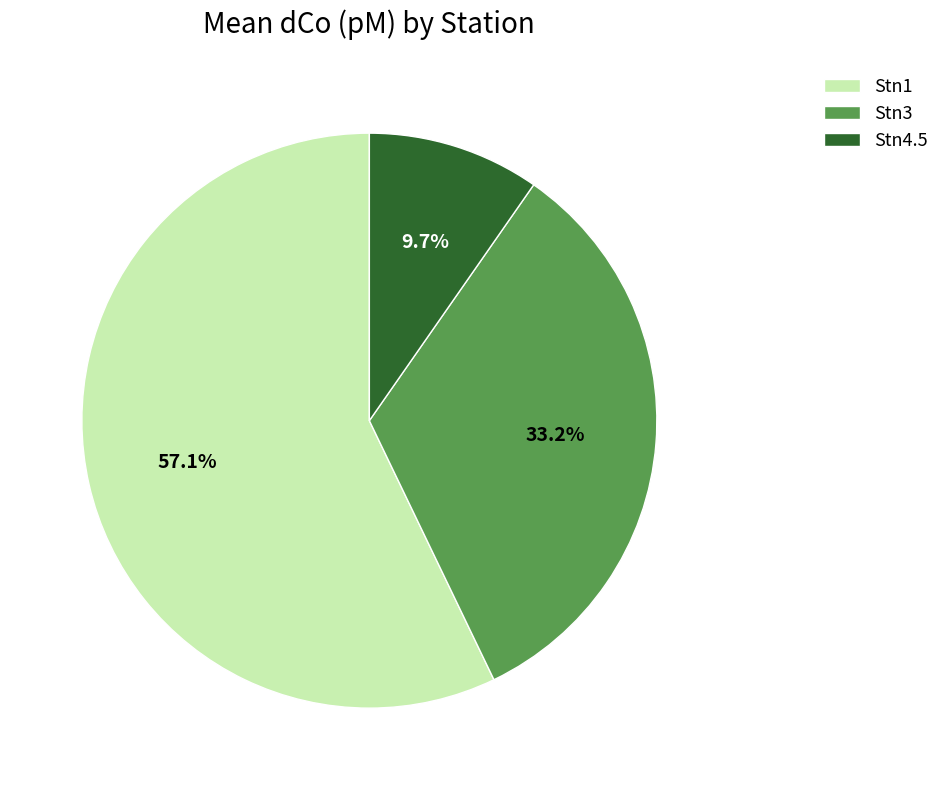

To the nearest percent, what is the difference between the largest and smallest slice percentages?

47%